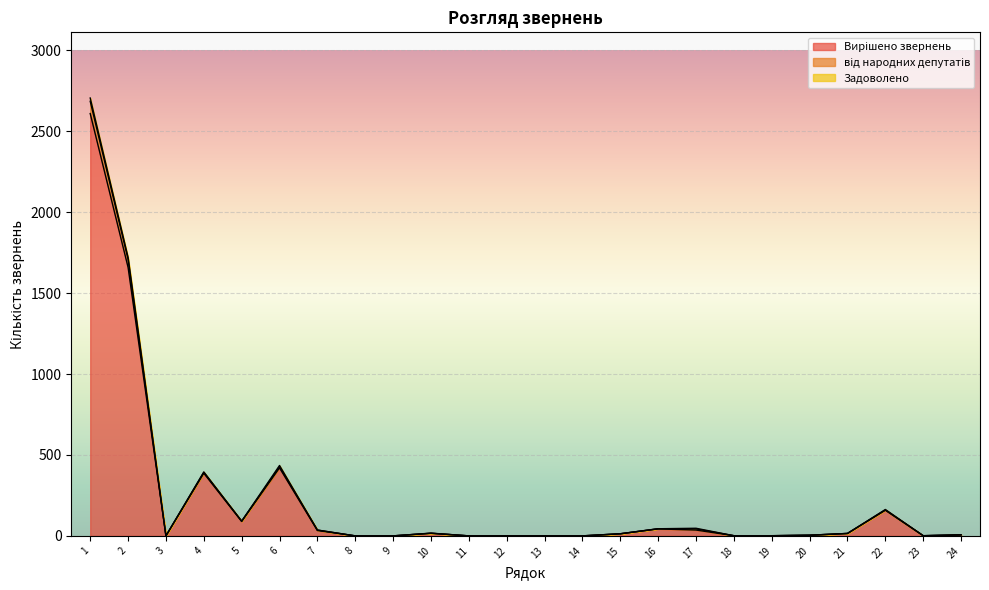

True or false: Вирішено звернень and від народних депутатів intersect in this chart.

False